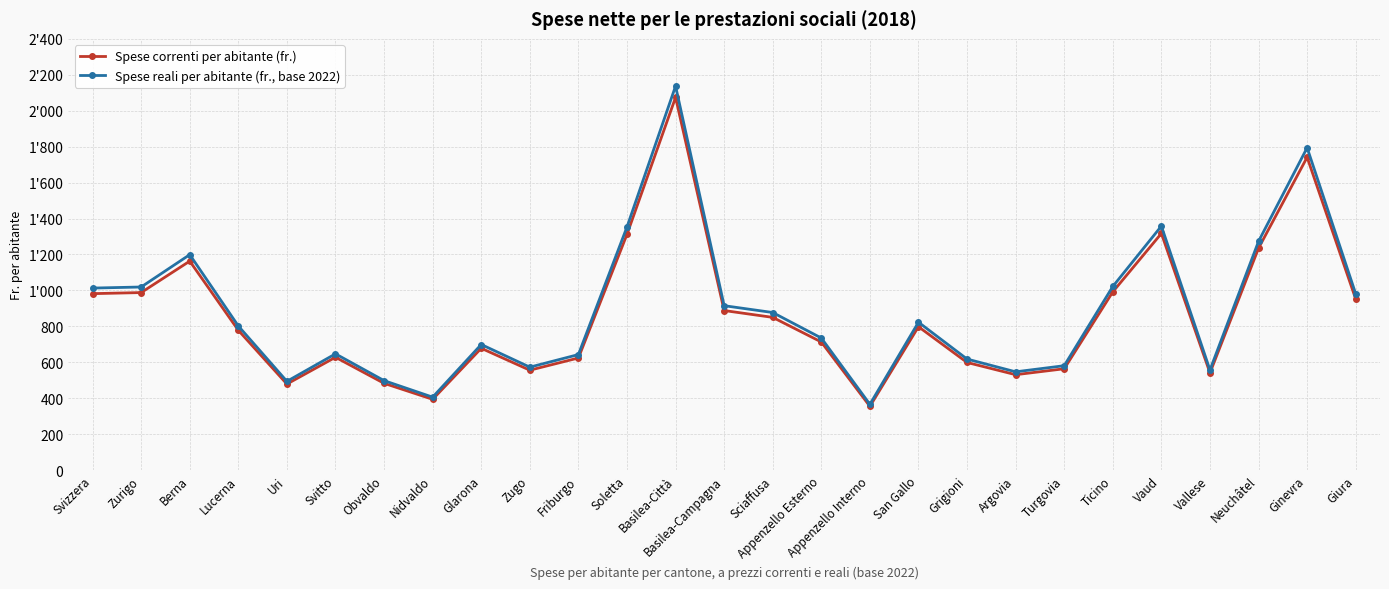

Where is the first local maximum for Spese reali per abitante (fr., base 2022)?

Berna